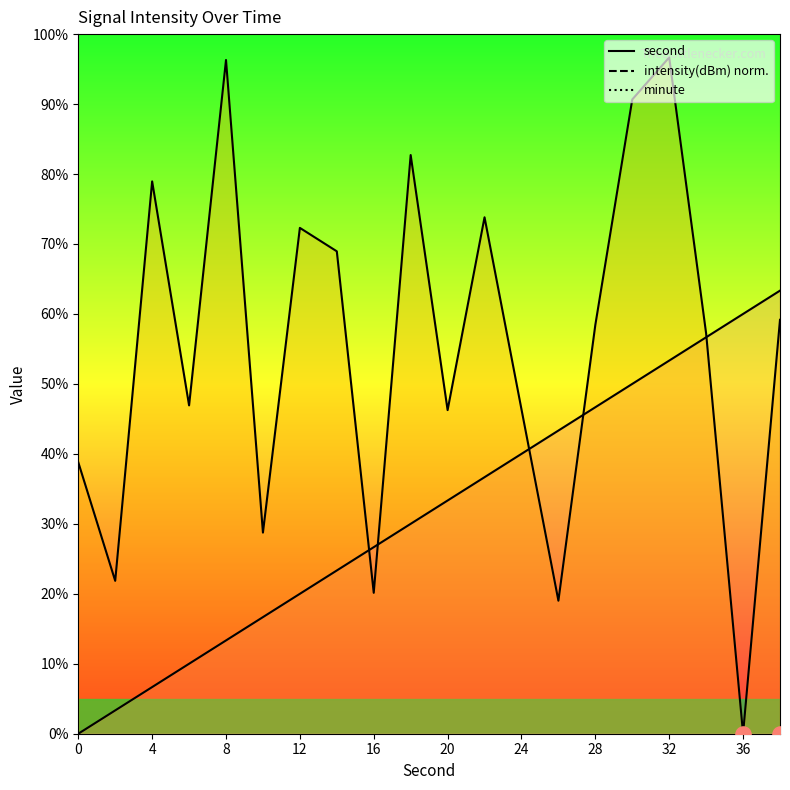

Which series has the largest total across all categories?

intensity